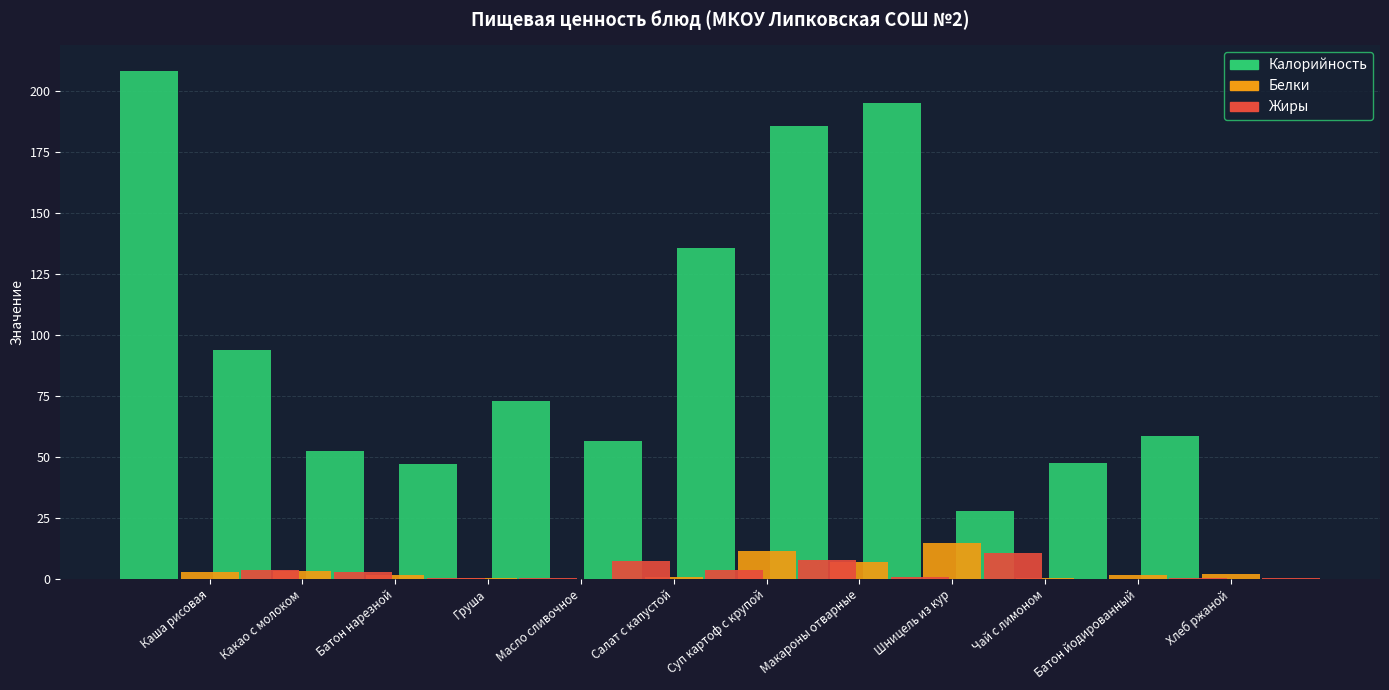

Which series has the widest spread of values?

Калорийность